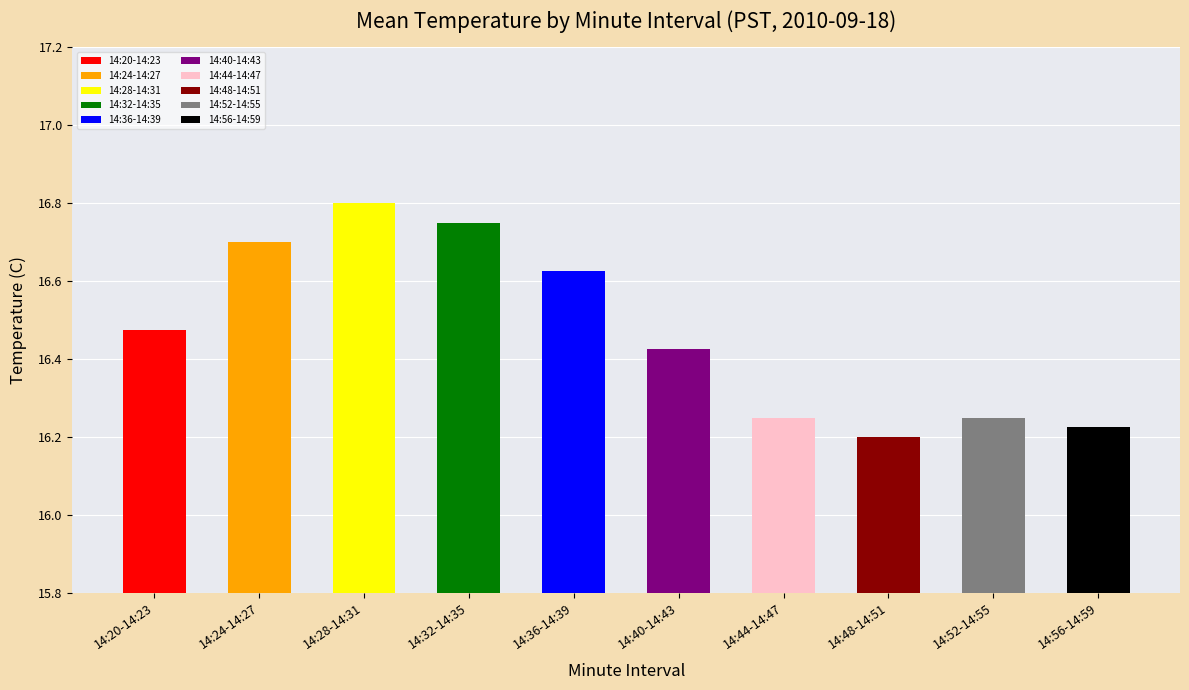

What is the sum of all values?

164.7